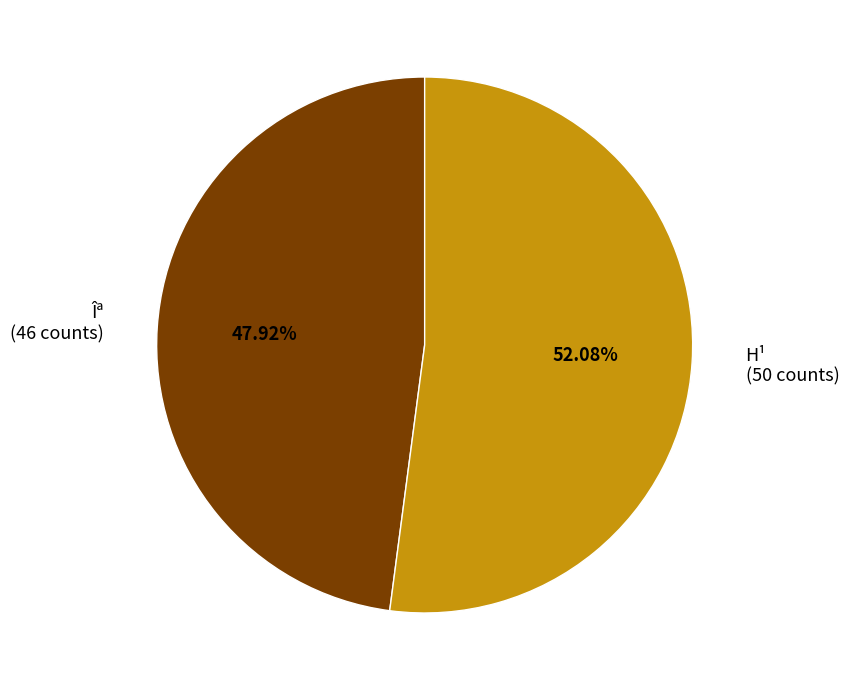

Which category has the biggest portion of the pie?

H¹ (50 counts)